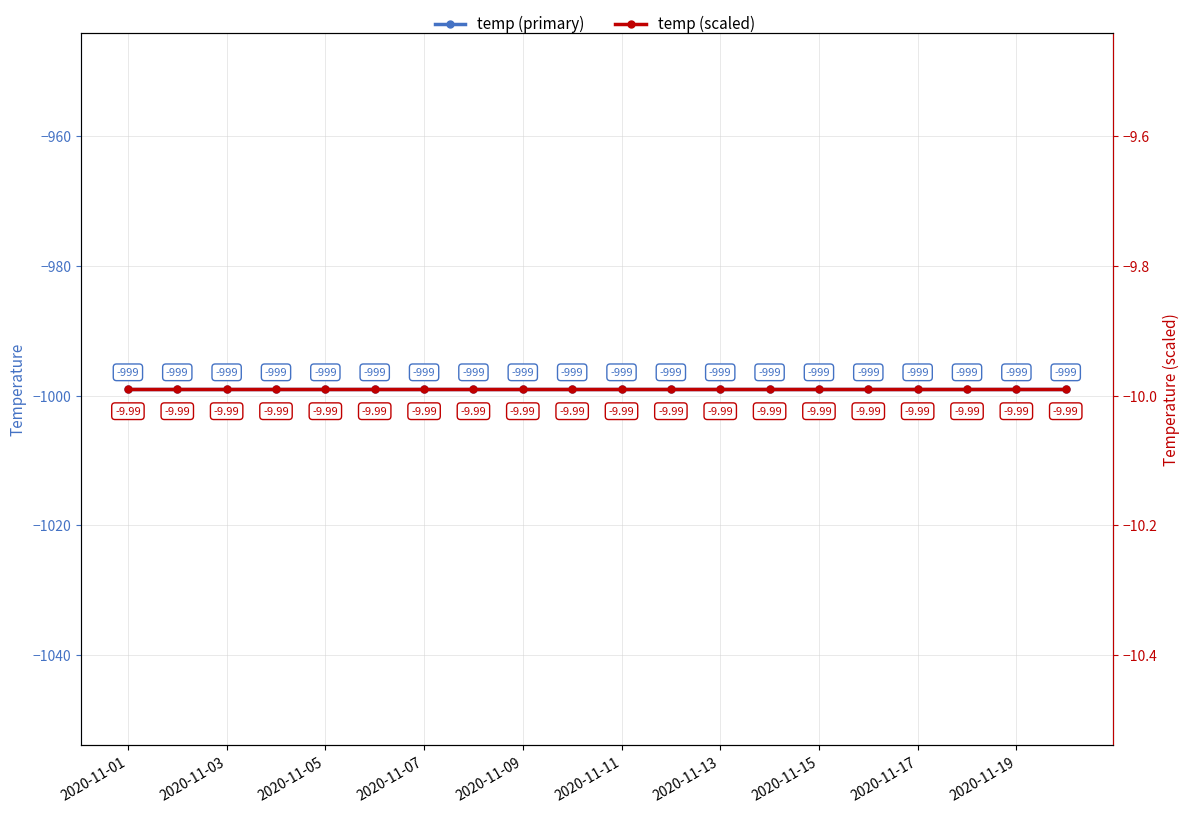

Which has a higher value, 2020-11-03 or 2020-11-09?

2020-11-03